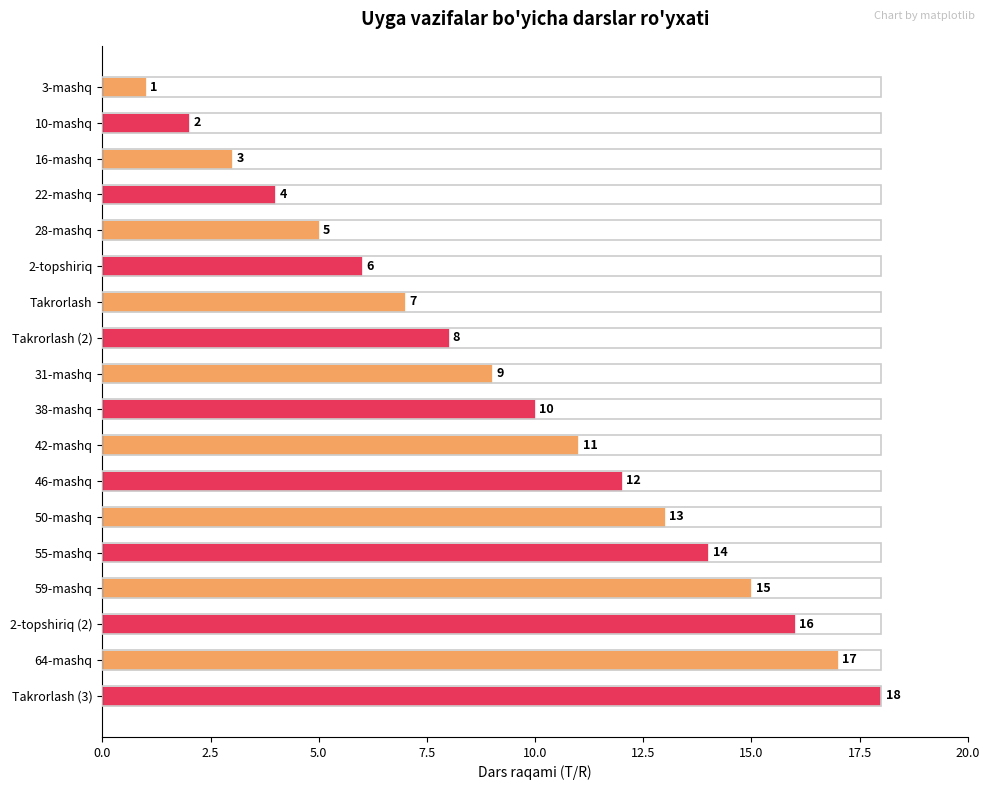

Where is the data nearest to the value 9?

31-mashq